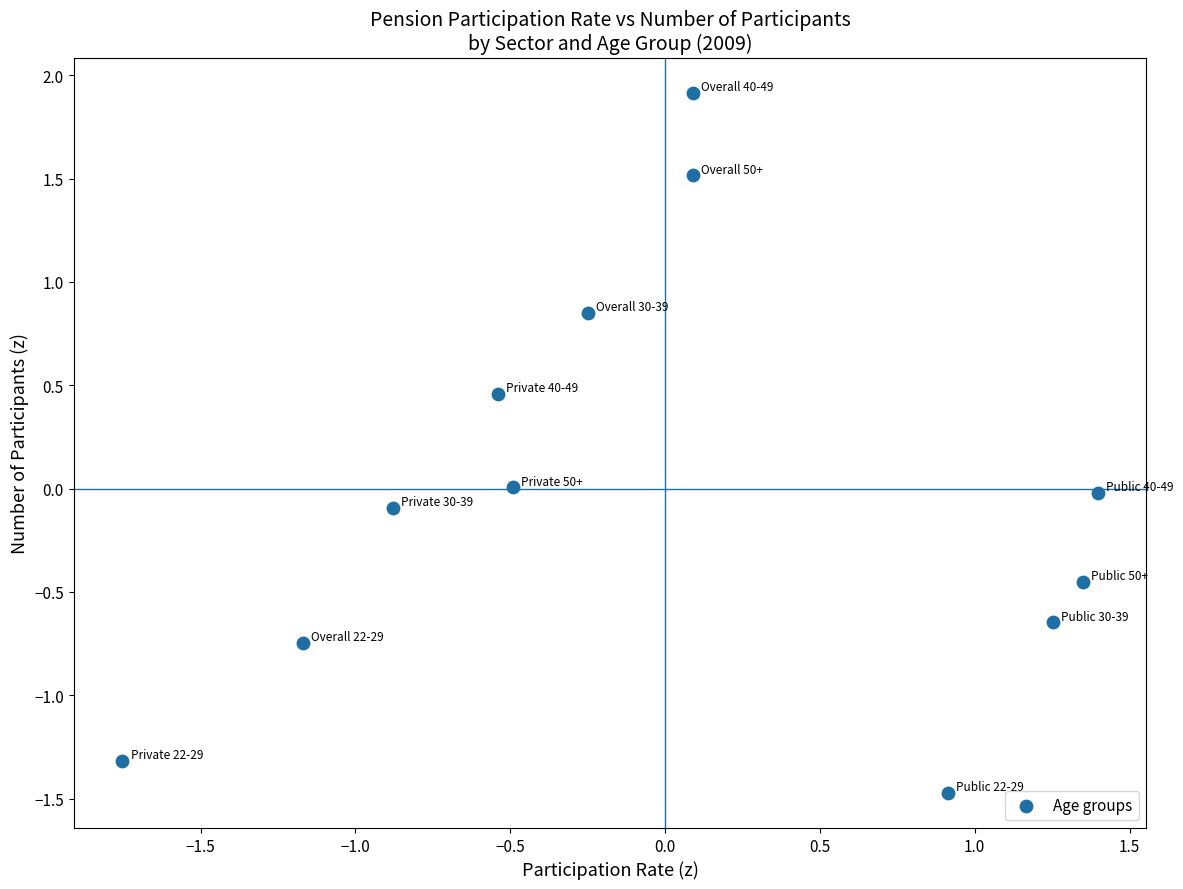

What is the range of X values (max minus min)?

3.1